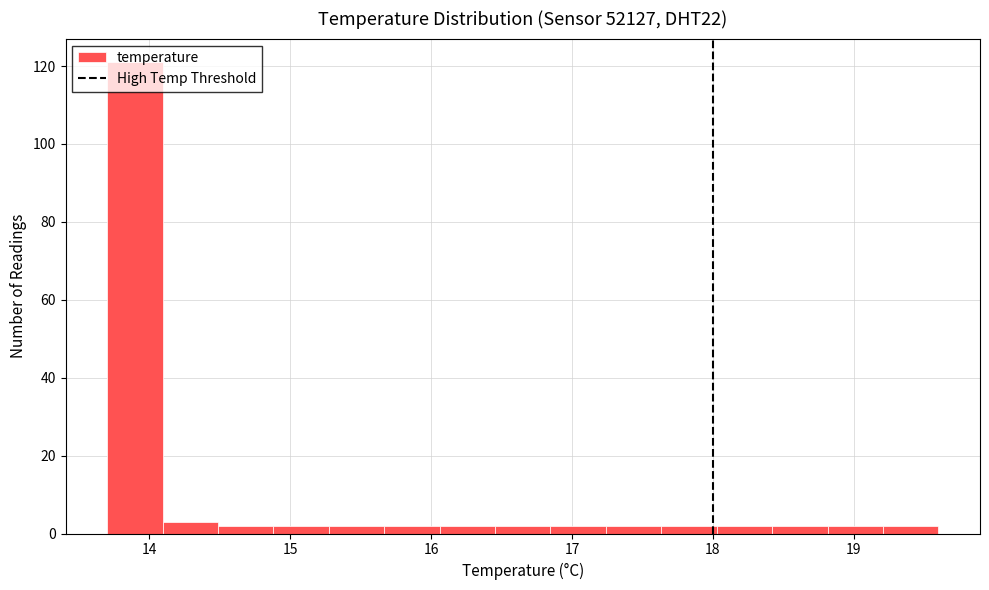

Around what value on the x-axis is the tallest bar? Give the approximate position of its centre, as read against the axis.

13.9